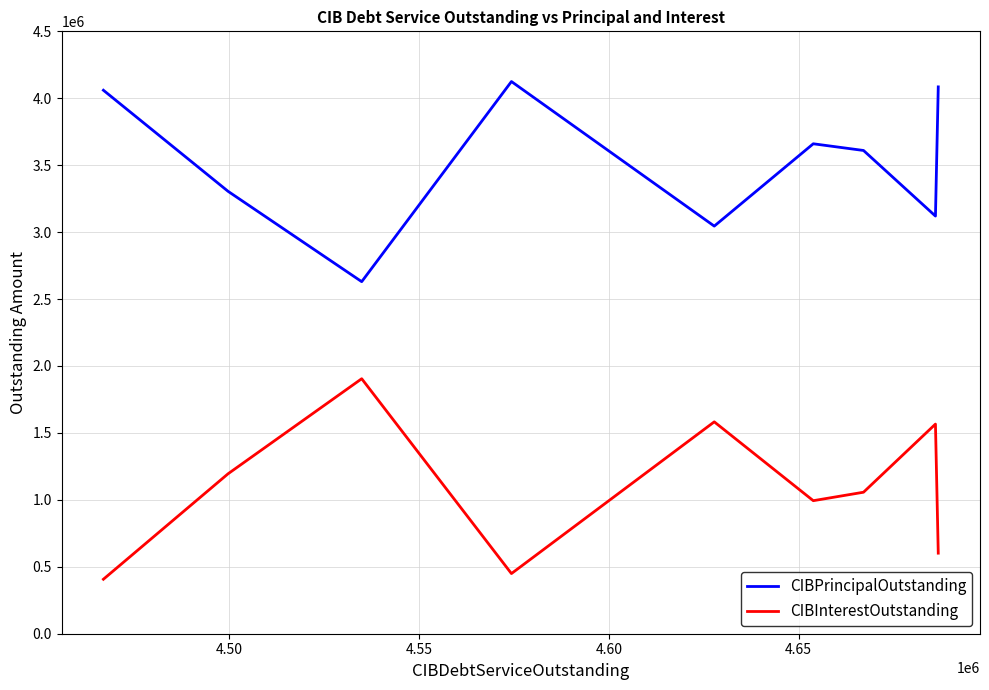

List the series in order of their overall mean, lowest first.

CIBInterestOutstanding, CIBPrincipalOutstanding